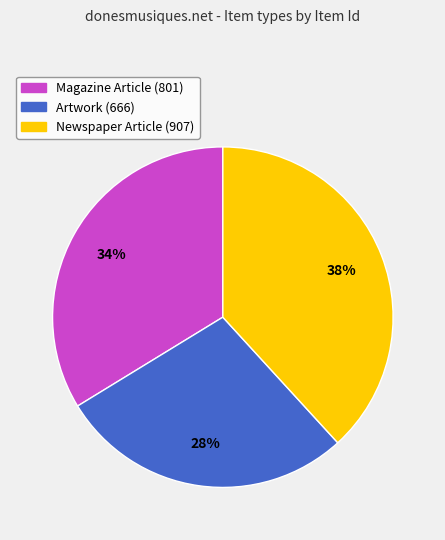

To the nearest percent, what is the difference between the largest and smallest slice percentages?

10%